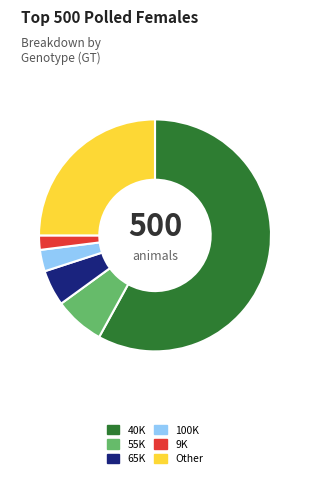

Which category has the biggest portion of the pie?

40K